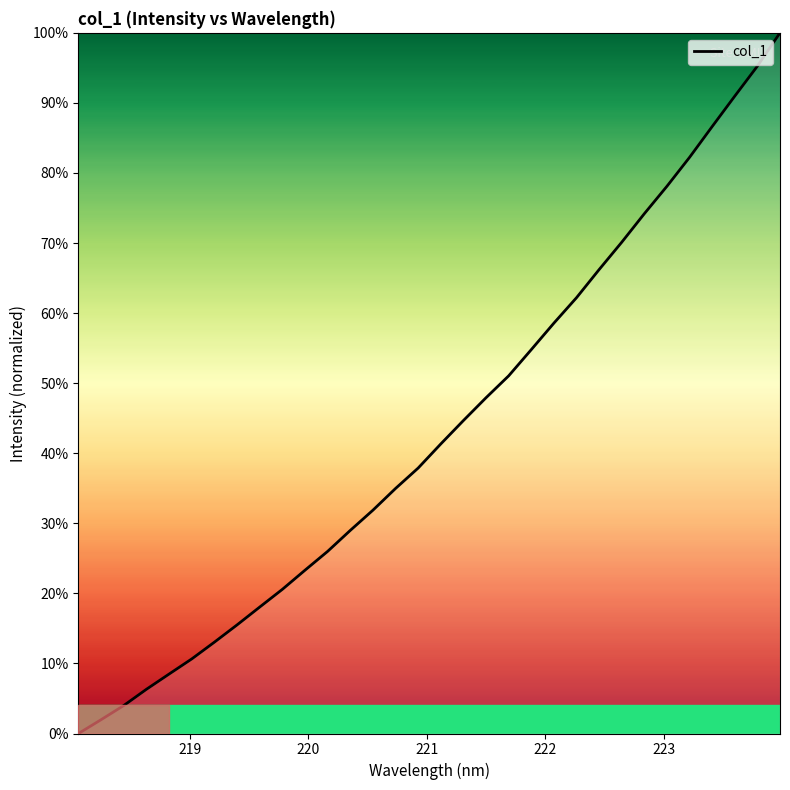

What is the difference between the maximum and minimum values?

100.0